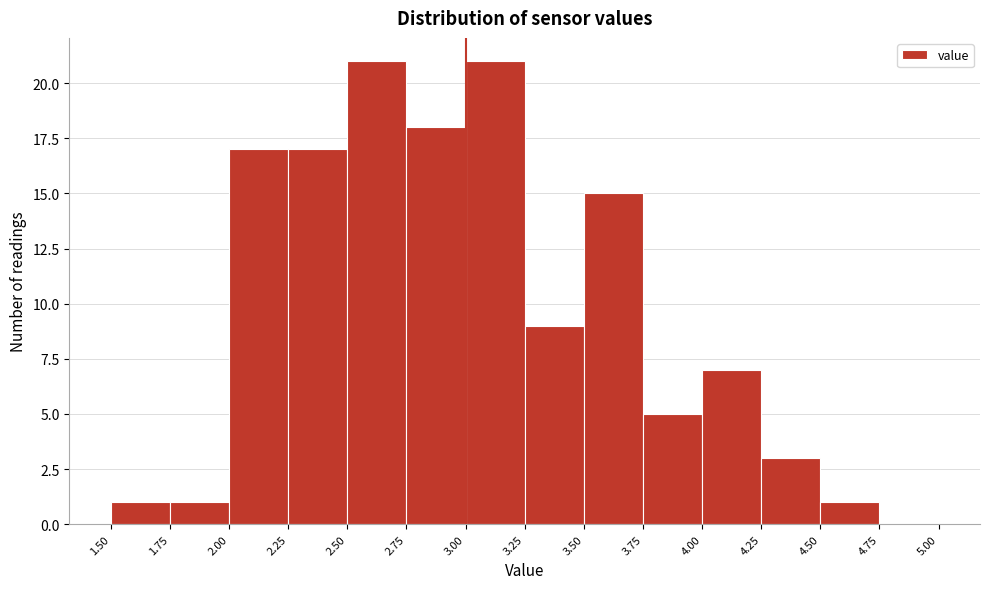

Reading left to right, list every bar in this chart as the range it spans on the x-axis followed by its height. The values are not printed on the chart, so give them approximately, as read against the axis.

1.50 to 1.75: 1
1.75 to 2.00: 1
2.00 to 2.25: 17
2.25 to 2.50: 17
2.50 to 2.75: 21
2.75 to 3.00: 18
3.00 to 3.25: 21
3.25 to 3.50: 9
3.50 to 3.75: 15
3.75 to 4.00: 5
4.00 to 4.25: 7
4.25 to 4.50: 3
4.50 to 4.75: 1
4.75 to 5.00: 0